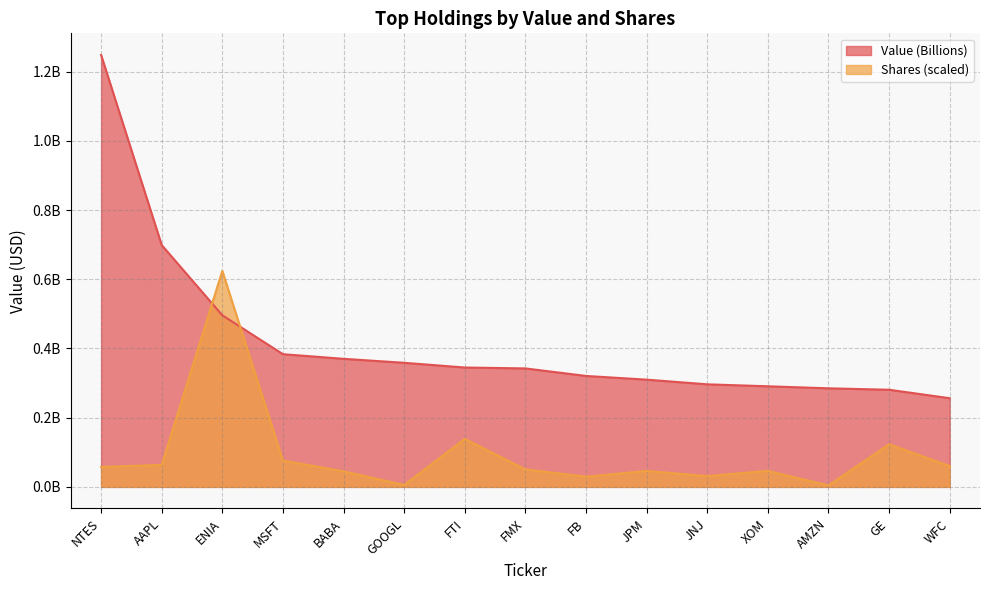

What are all the series names shown in the legend?

Value (Billions), Shares (scaled)